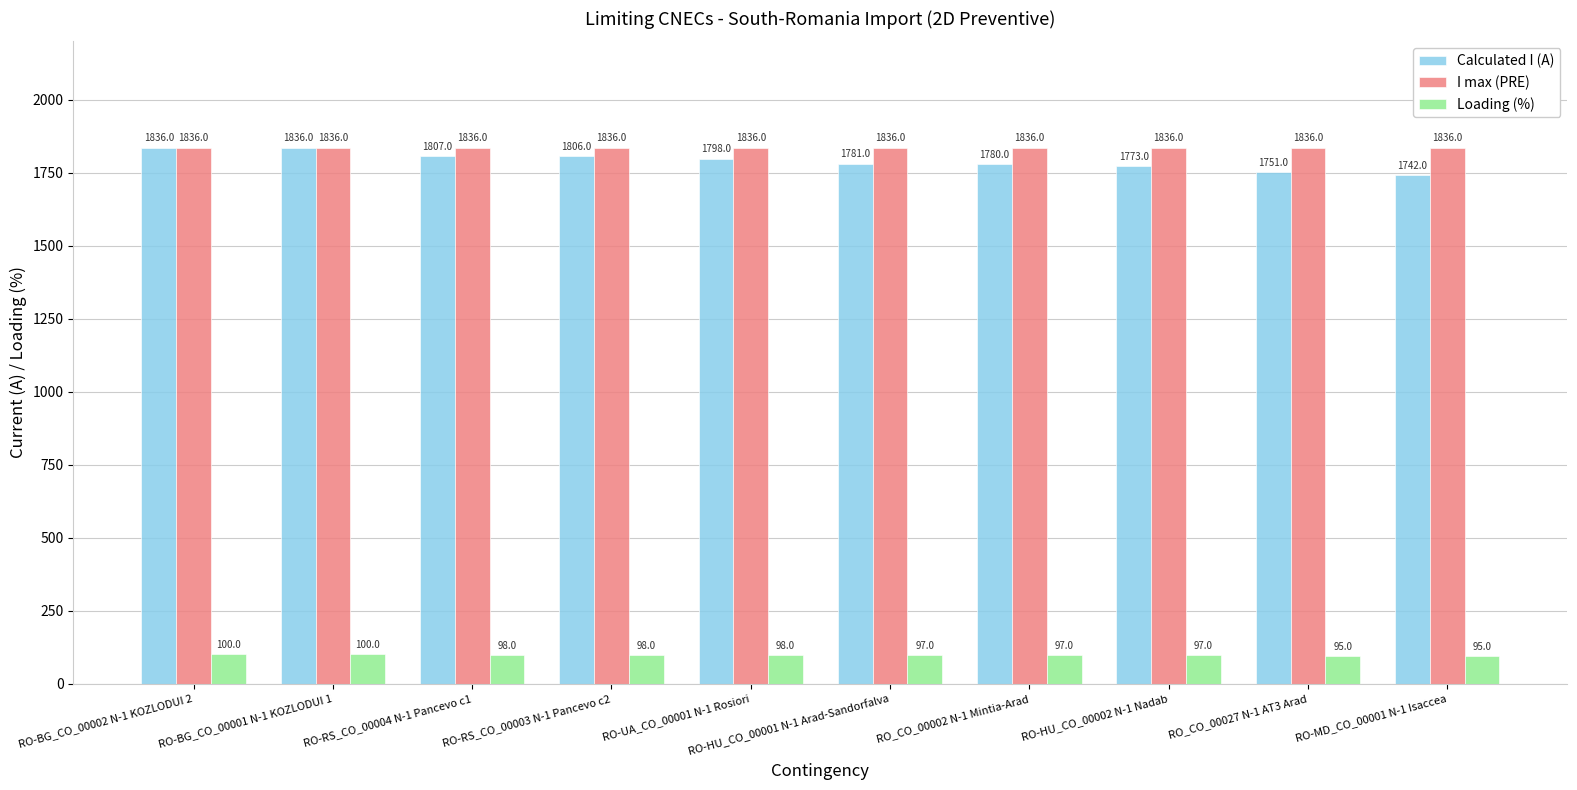

At how many categories does at least one series exceed 108?

10